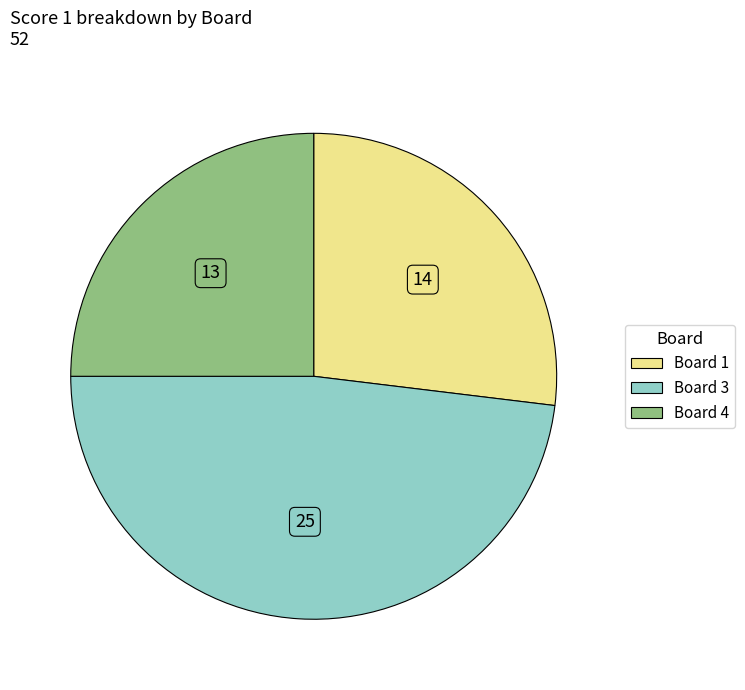

Is there any slice that represents more than half of the pie?

No